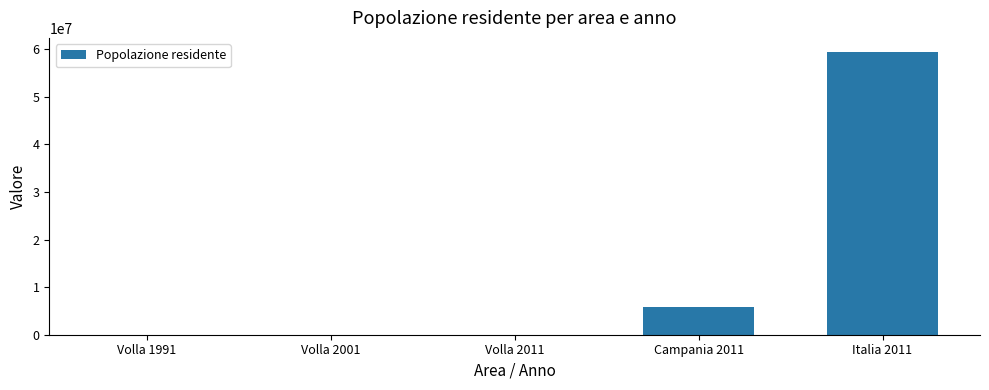

At which category does the chart reach its peak across all series?

Italia 2011